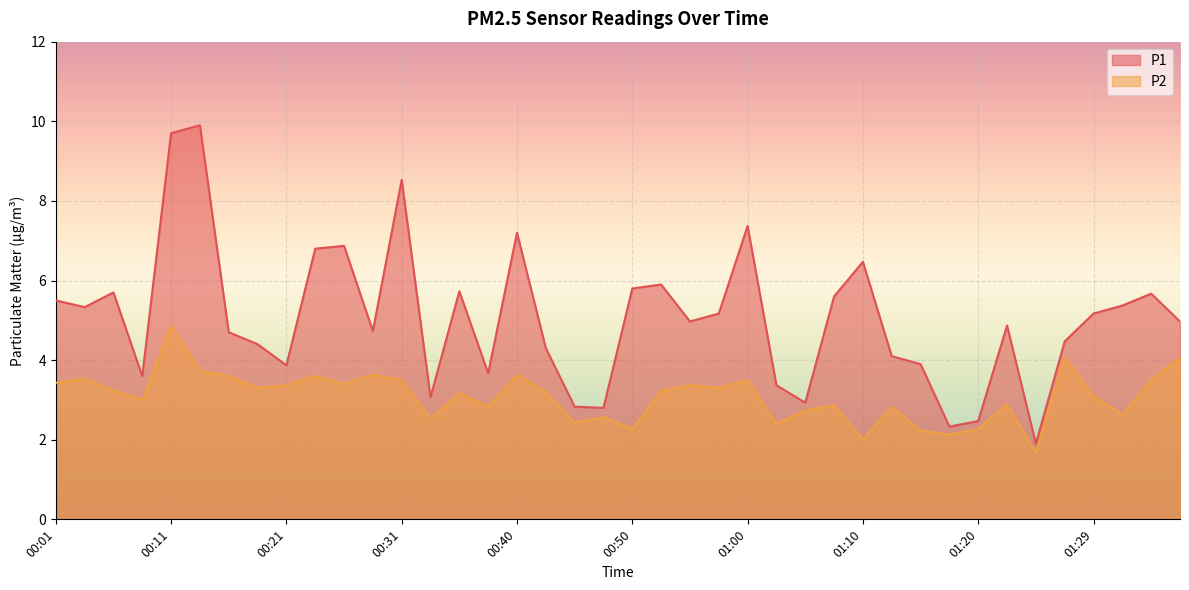

What is the total value across all series at 01:15?

6.1